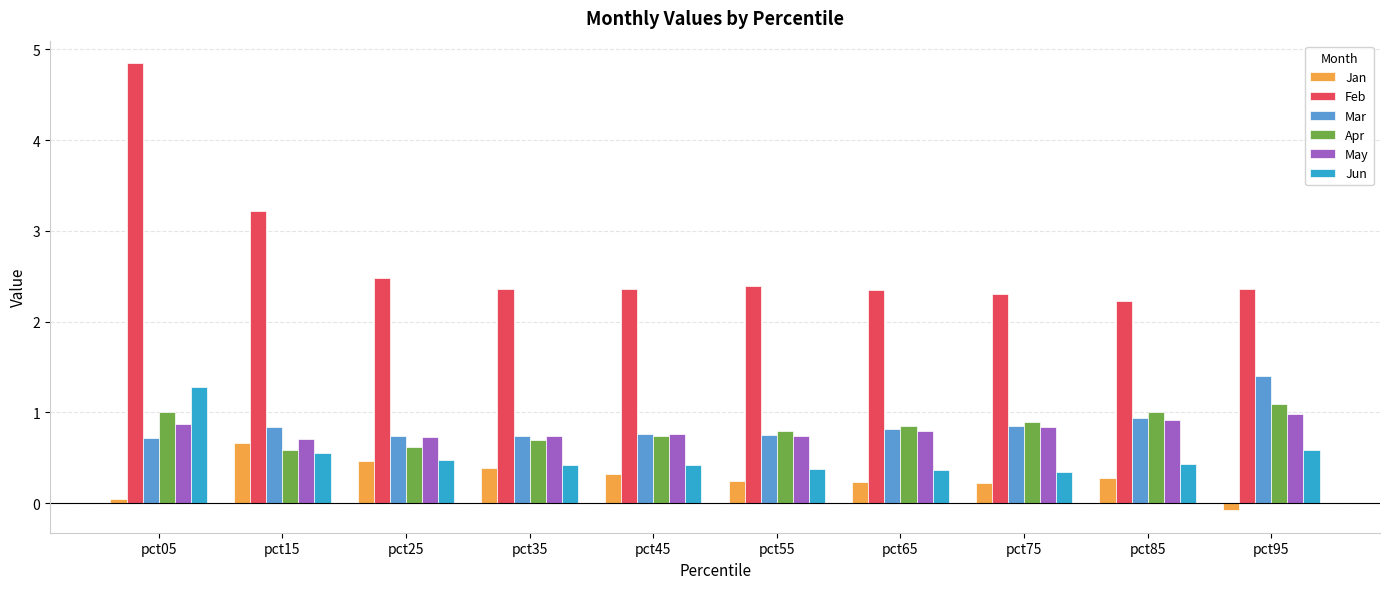

True or false: Mar has a value of 0.4 at pct35.

False